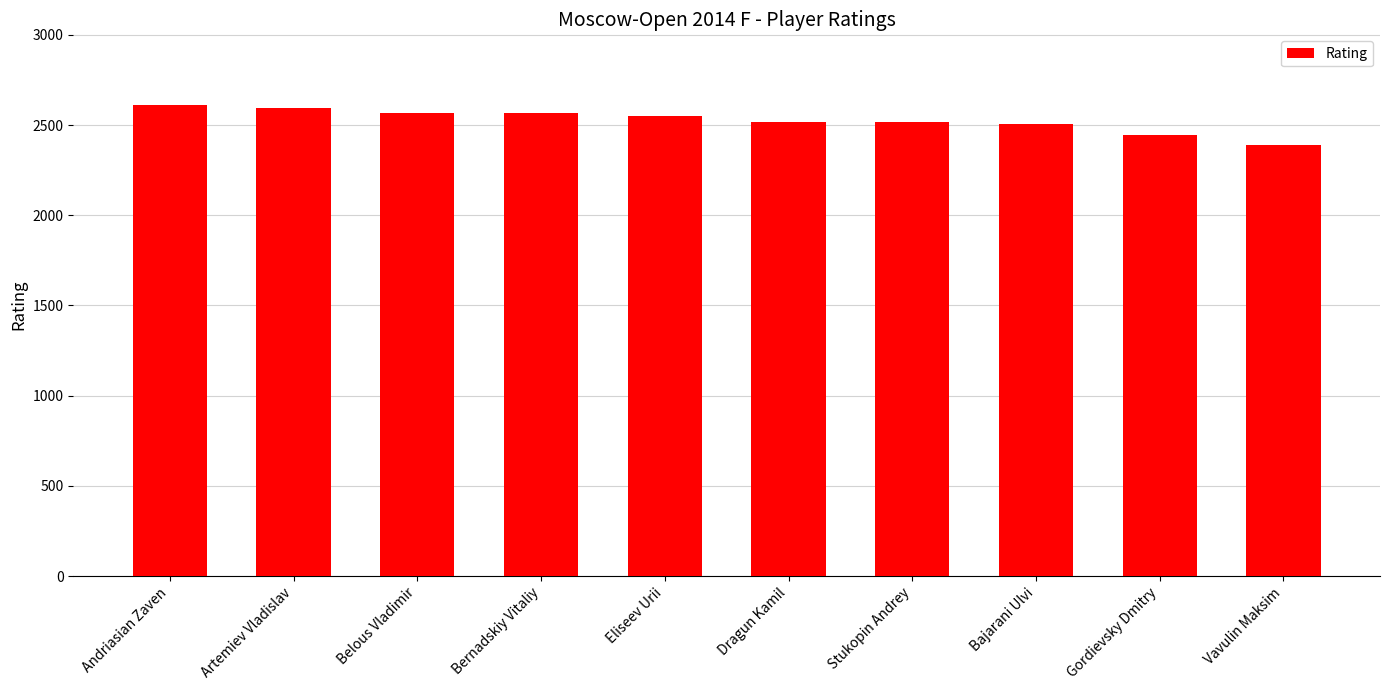

Where does the data first go above 2549?

Andriasian Zaven